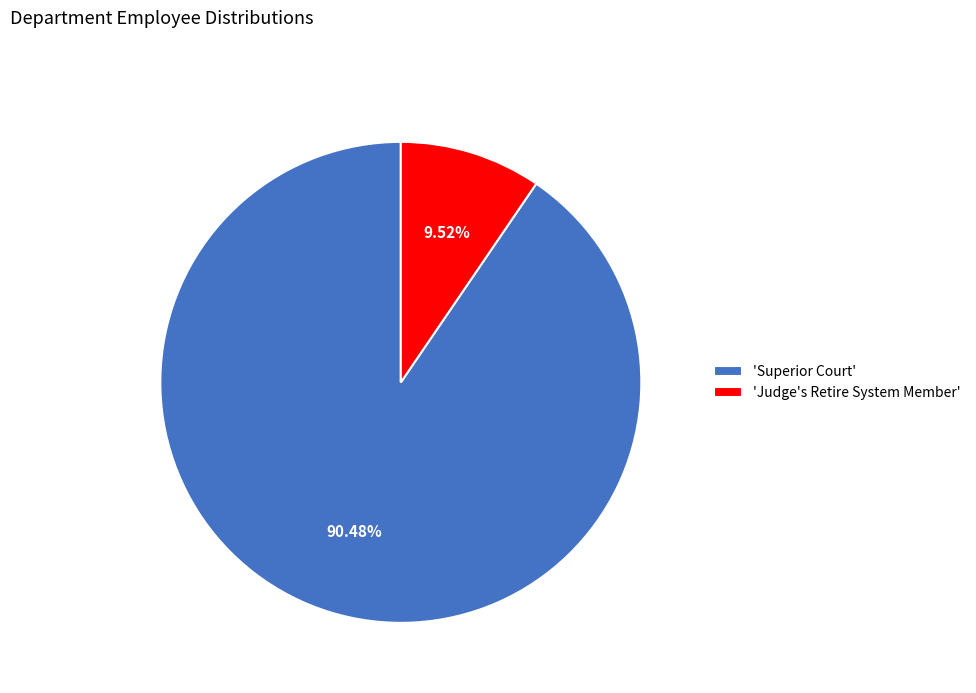

Which has a higher value, 'Judge's Retire System Member' or 'Superior Court'?

'Superior Court'